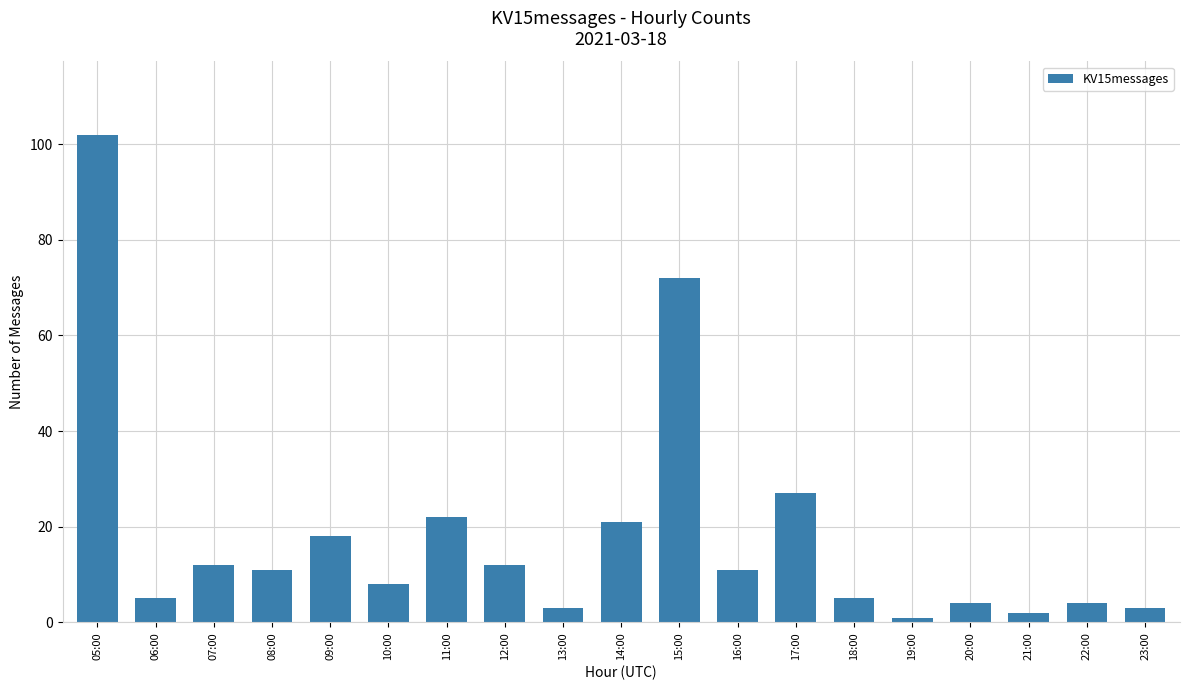

Count the number of data series in this chart.

1